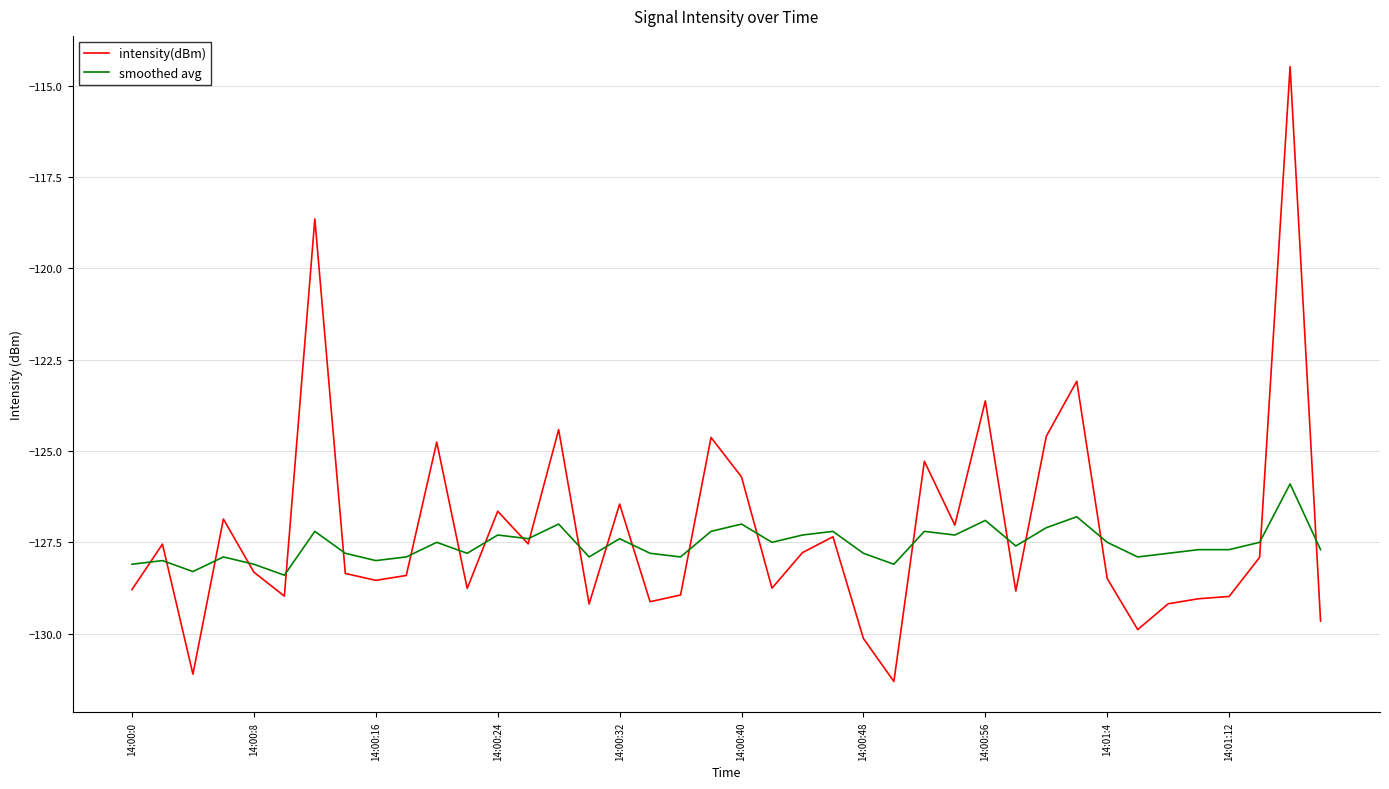

Rank the series by their maximum value, from lowest to highest.

smoothed avg, intensity(dBm)